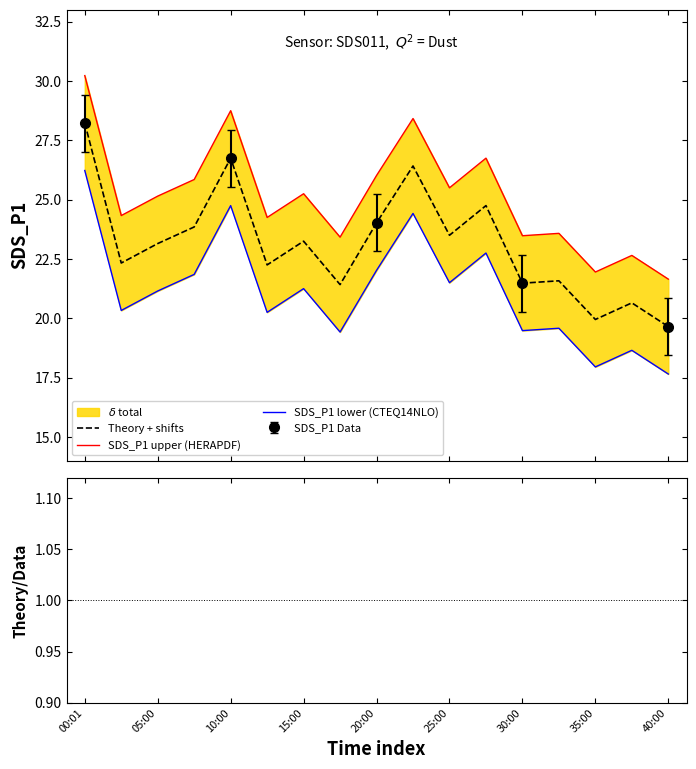

At which category is the sum across all series the highest?

00:01